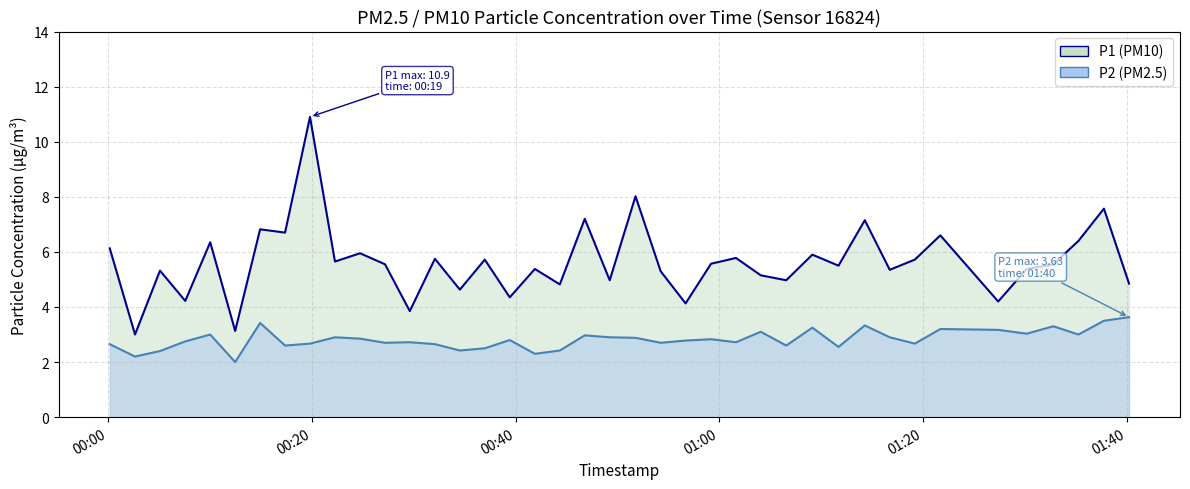

How many data points in P1 are less than 5?

12